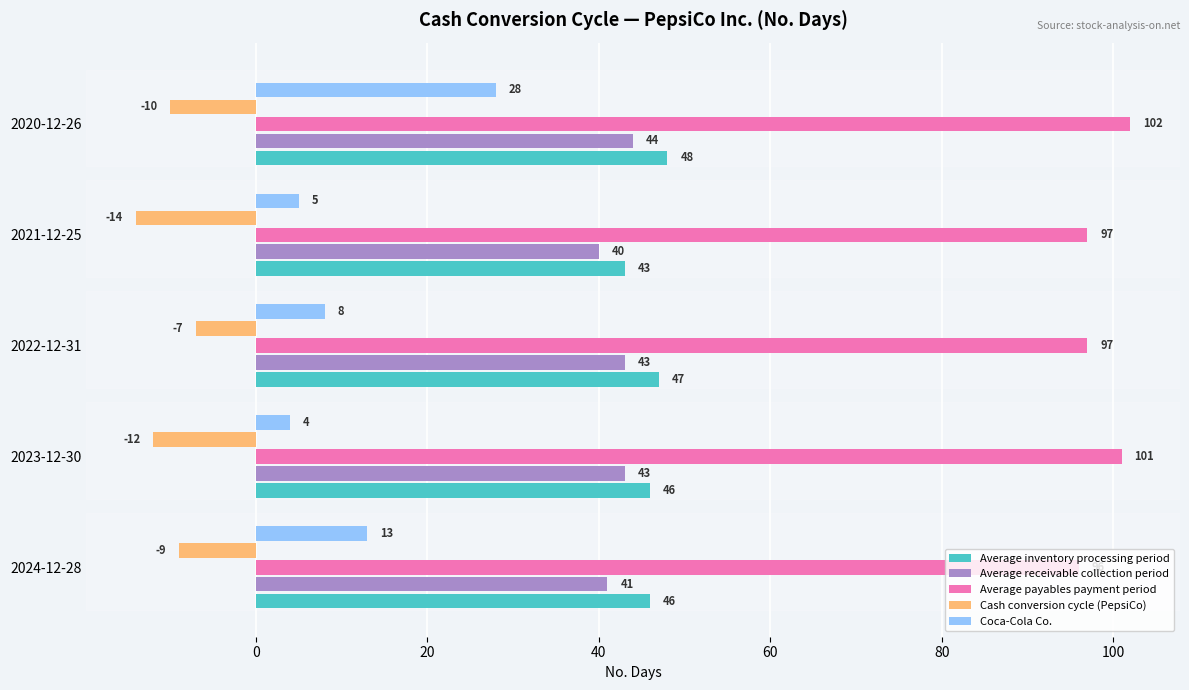

Which series has the largest total across all categories?

Average payables payment period